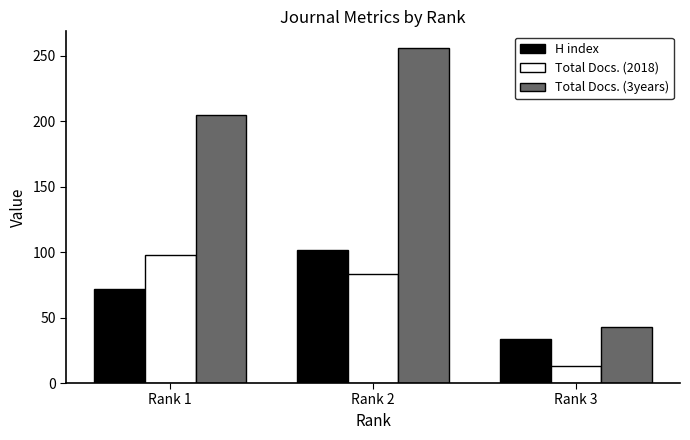

How many categories are shown in the chart?

3